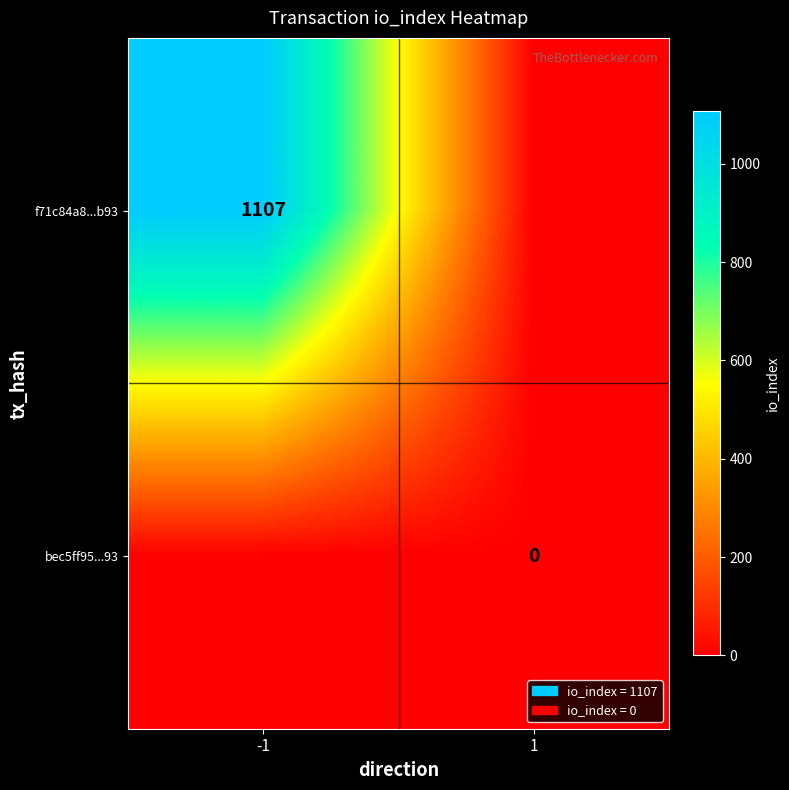

The value of f71c84a8...b93 at -1 is 1107. True or false?

True